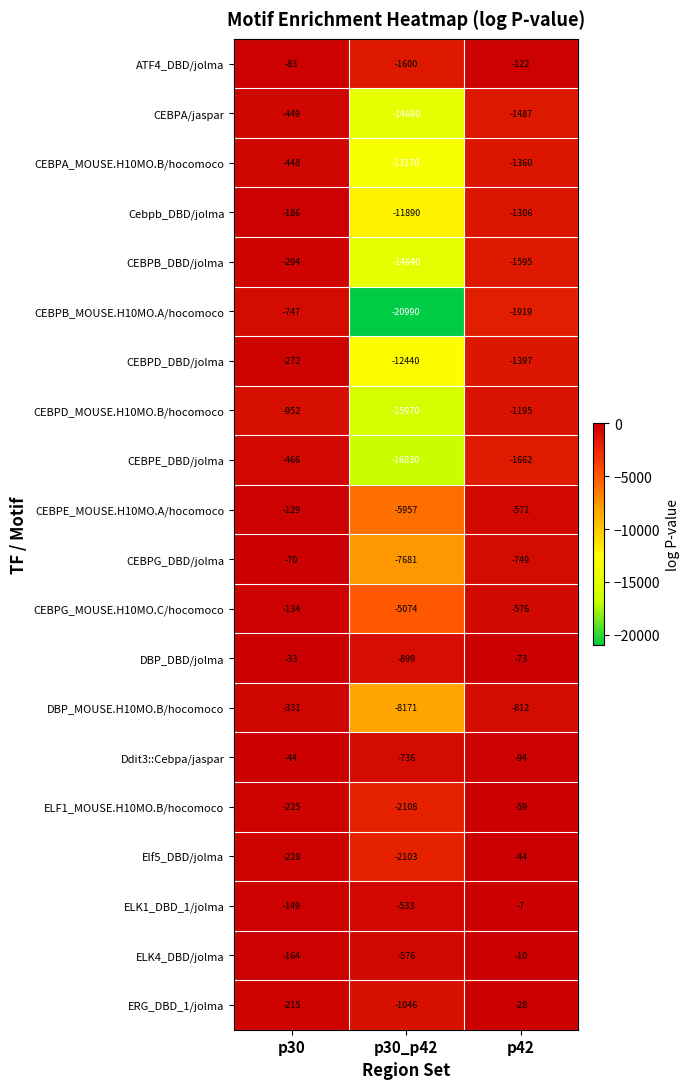

What value does the CEBPE_MOUSE.H10MO.A/hocomoco series have at p30_p42?

-5957